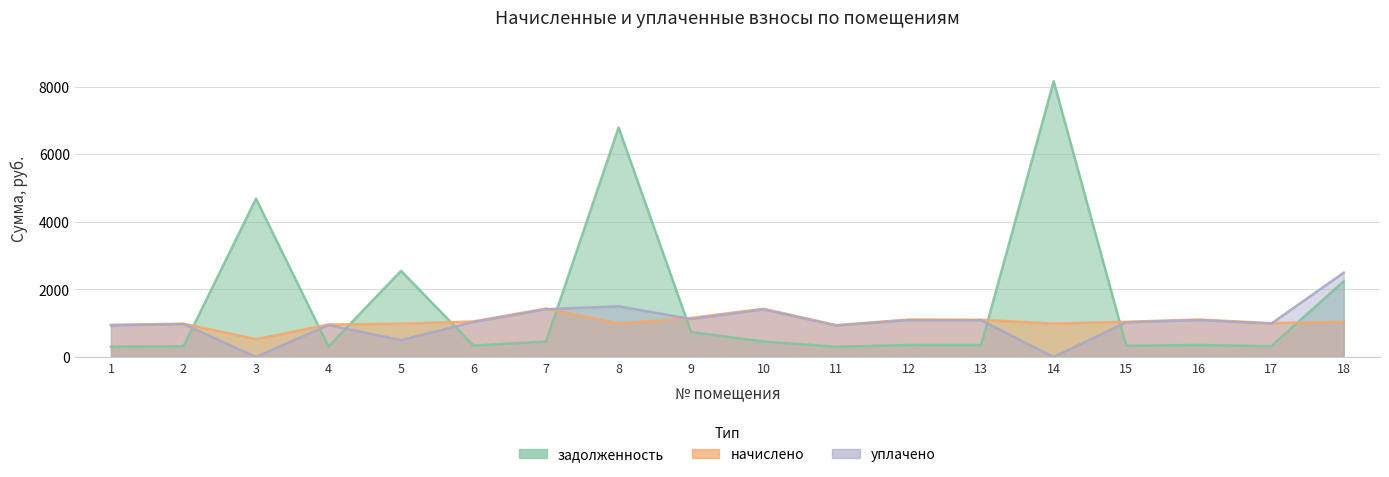

What is the difference between the highest and lowest values at 3?

4684.5